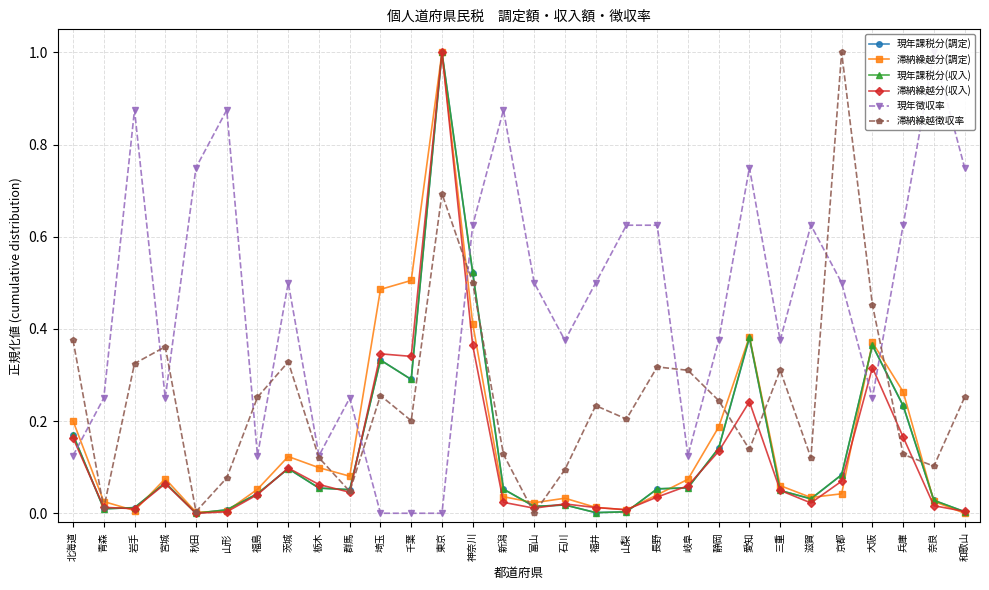

What is the label of the 8th point from the right?

愛知